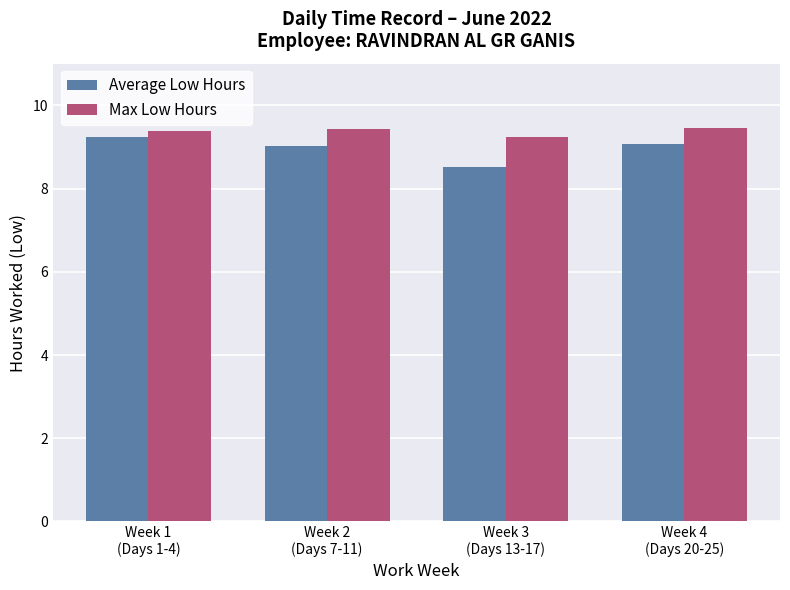

Which series has the largest total across all categories?

Max Low Hours